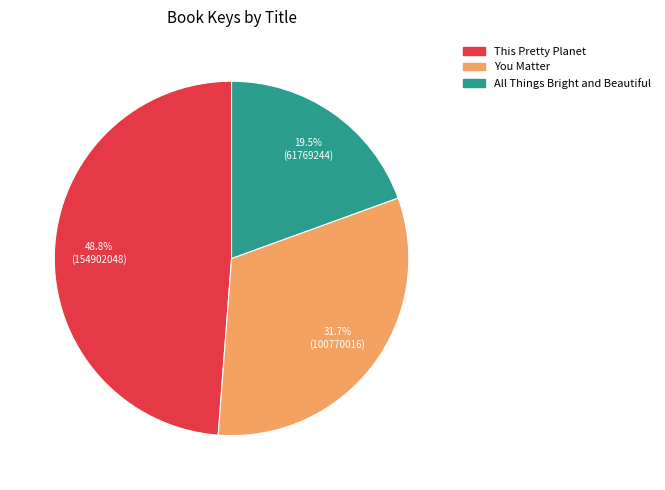

Is it true that You Matter is 32% of the pie?

True